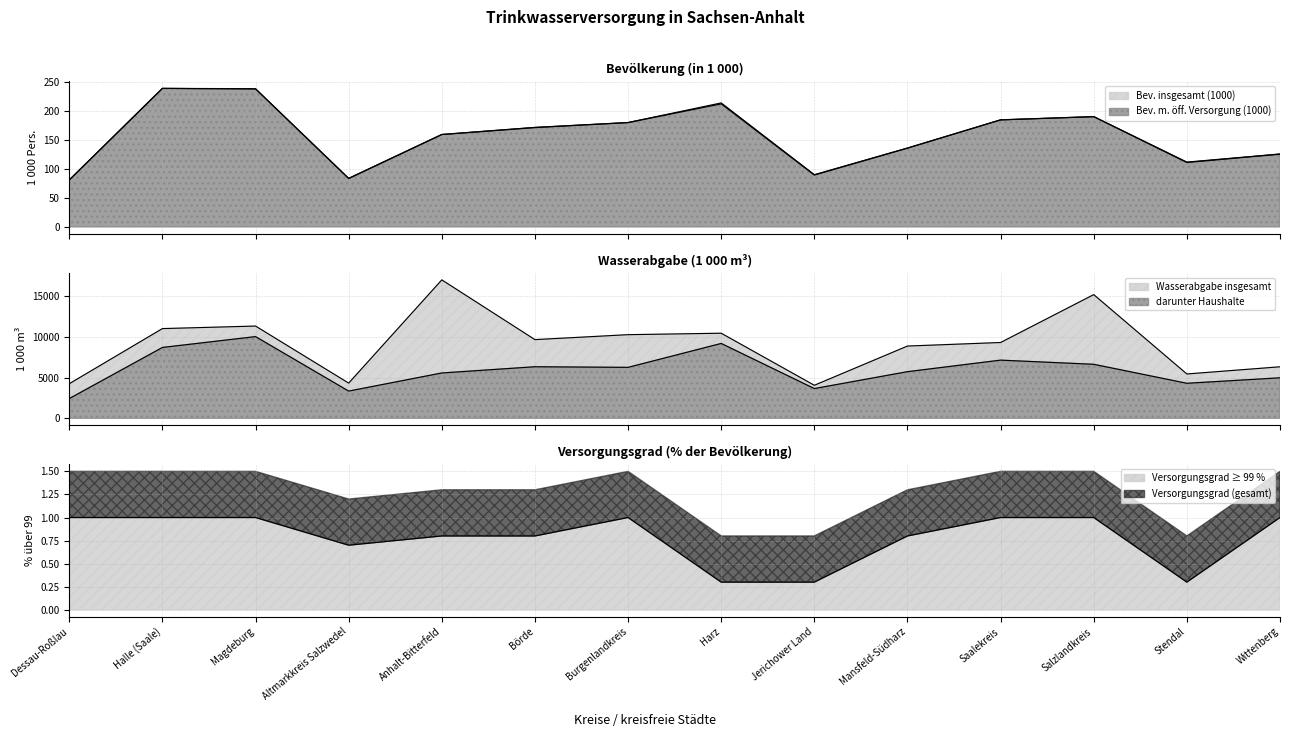

What is the label of the 2nd point from the left?

Halle (Saale)